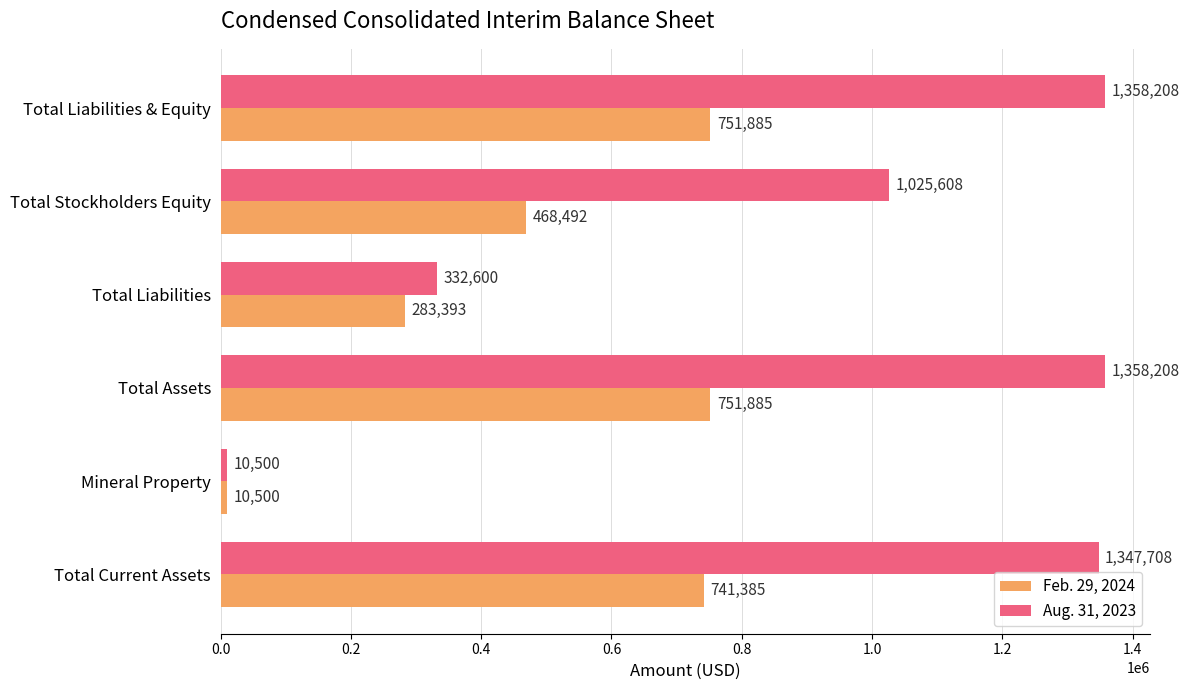

What is the highest value of the Feb. 29, 2024 series?

751885